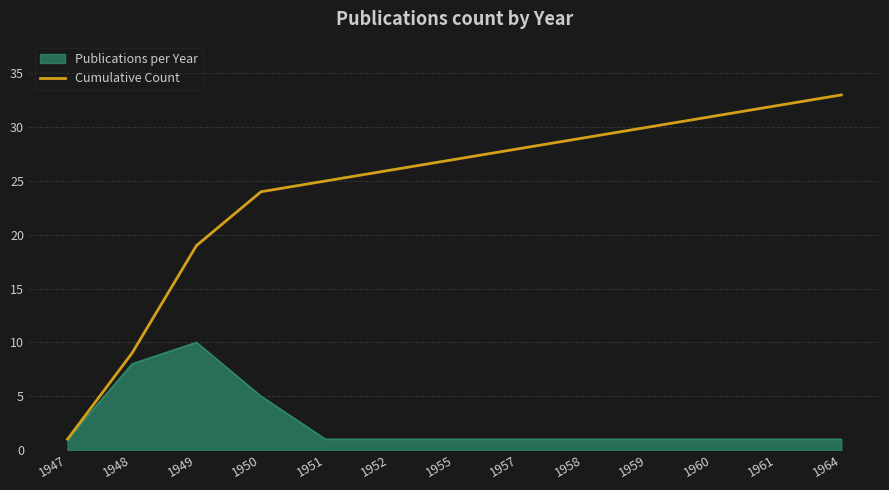

Which series changed the most between 1948 and 1957?

Cumulative Count